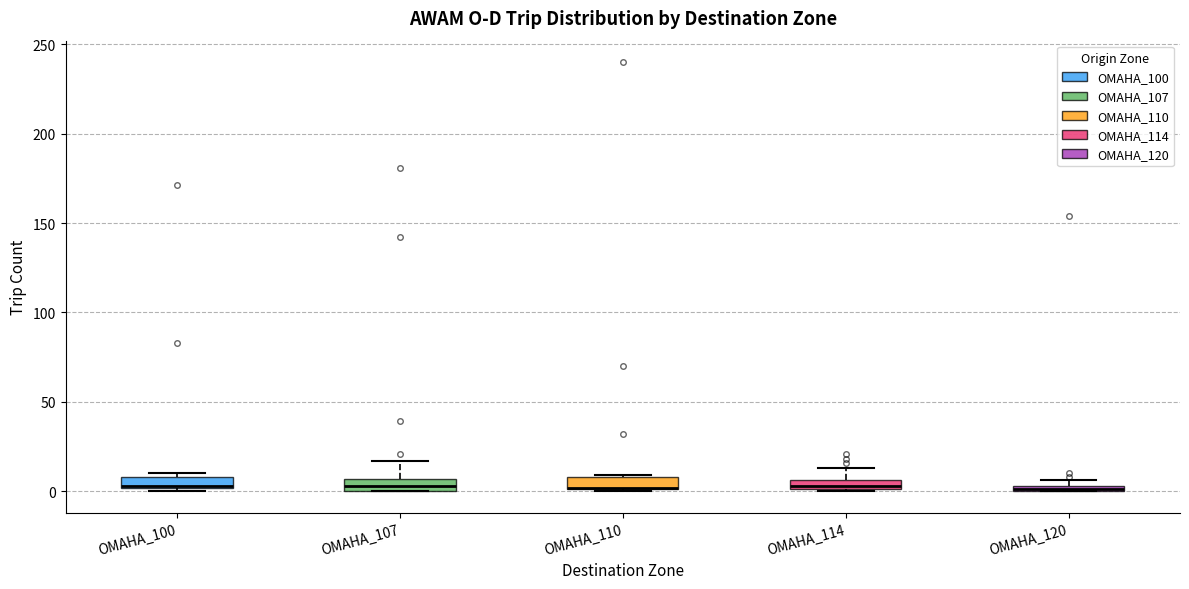

Where is the upper edge of the box for OMAHA_120 on the y-axis? The values are not printed on the chart, so give them approximately, as read against the axis.

5